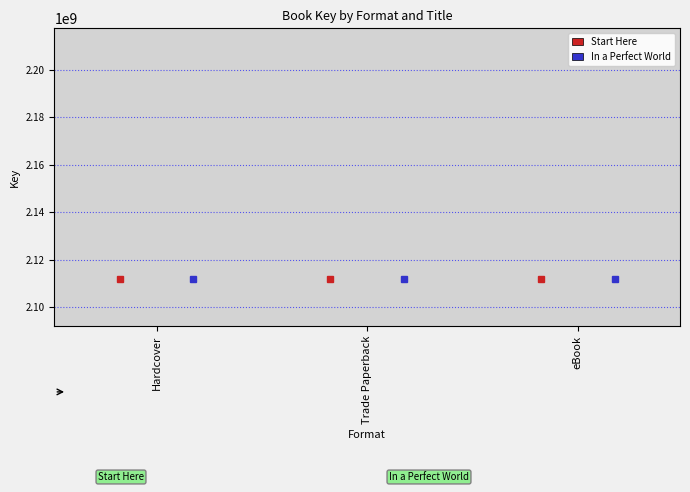

Read the In a Perfect World value at Trade Paperback.

2091999018